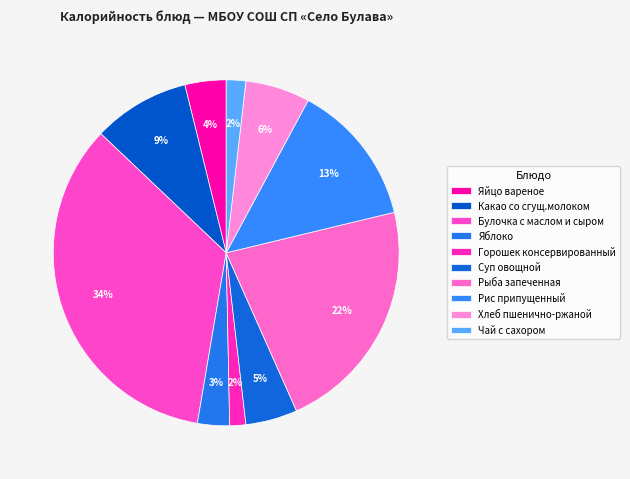

To the nearest percent, what is the difference between the Хлеб пшенично-ржаной and Яблоко slice percentages?

3%